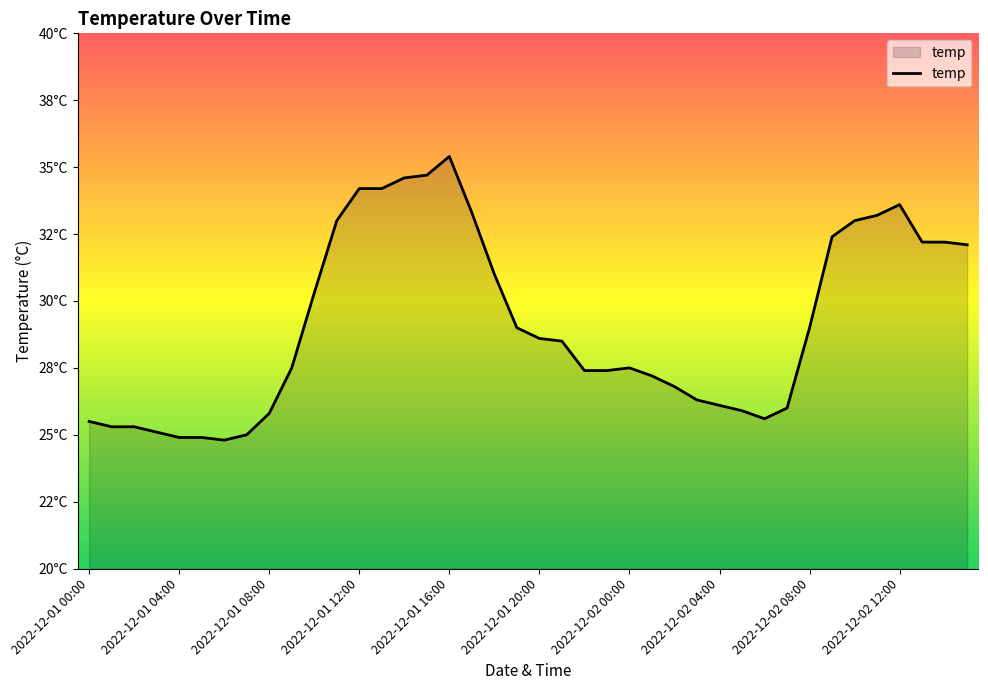

Does the chart have visible grid lines?

No